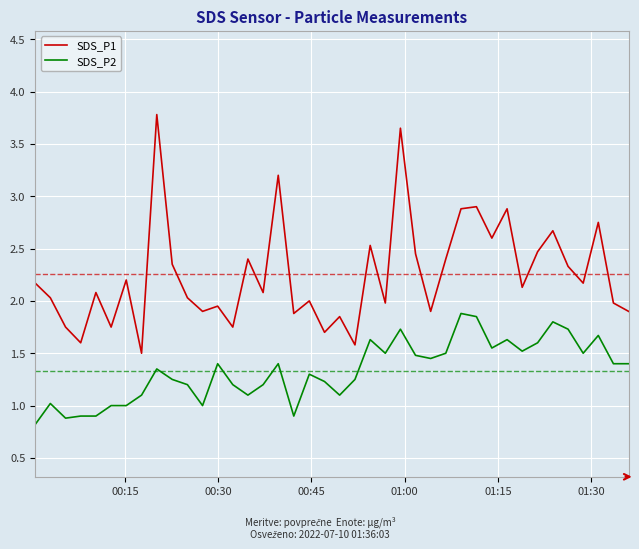

What is the difference between the maximum and minimum values in the SDS_P1 series?

2.3